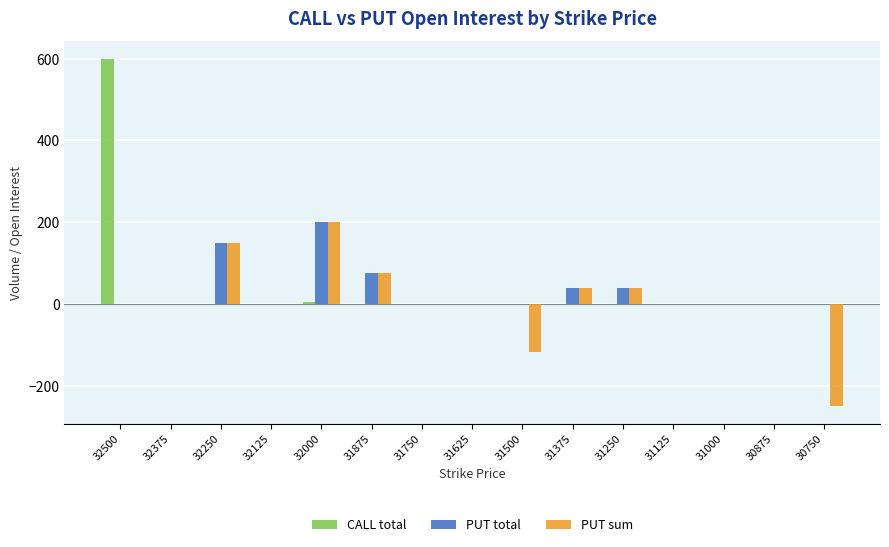

Is the value of PUT total at 31750 greater than the value of PUT sum at 32000?

No